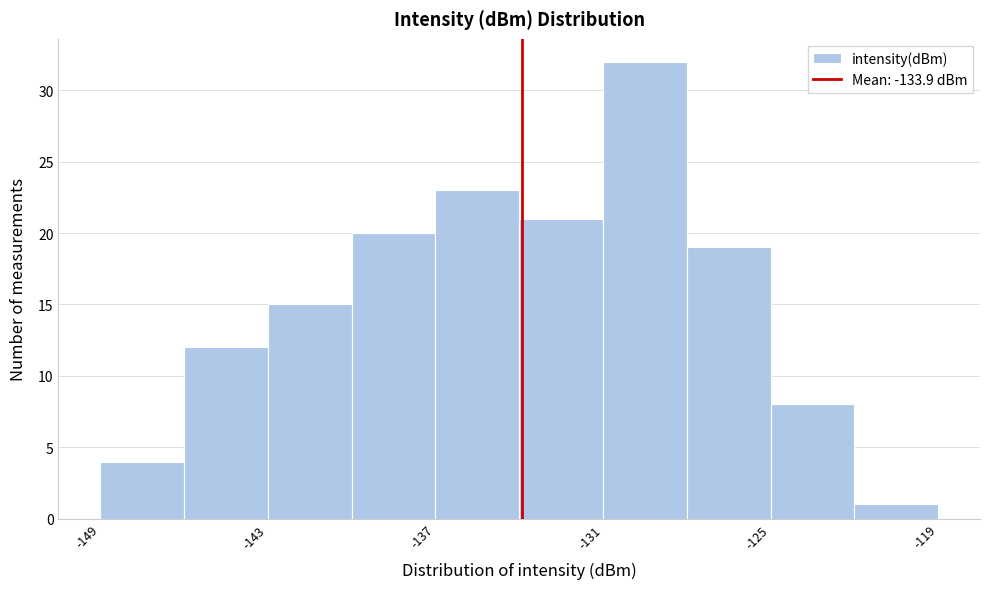

Read against the x-axis, roughly where is the centre of the tallest bar?

-129